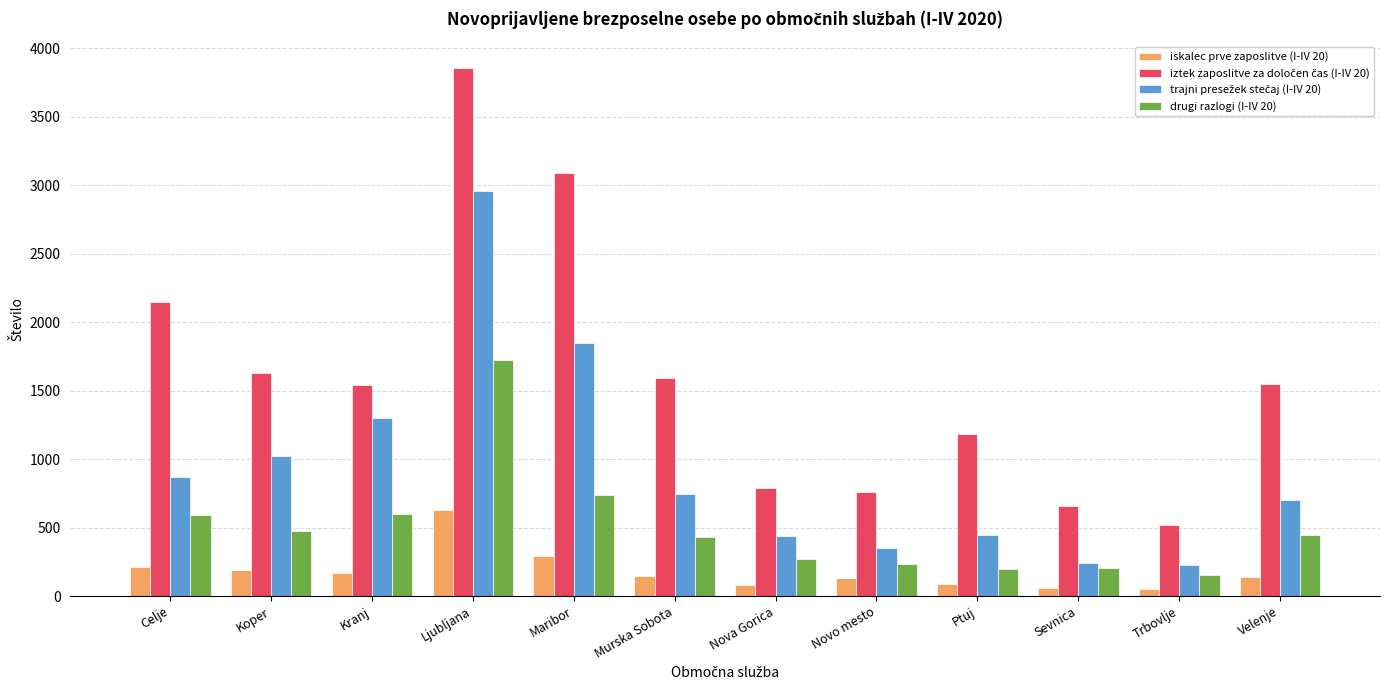

What is the difference between the highest and lowest values at Ljubljana?

3228